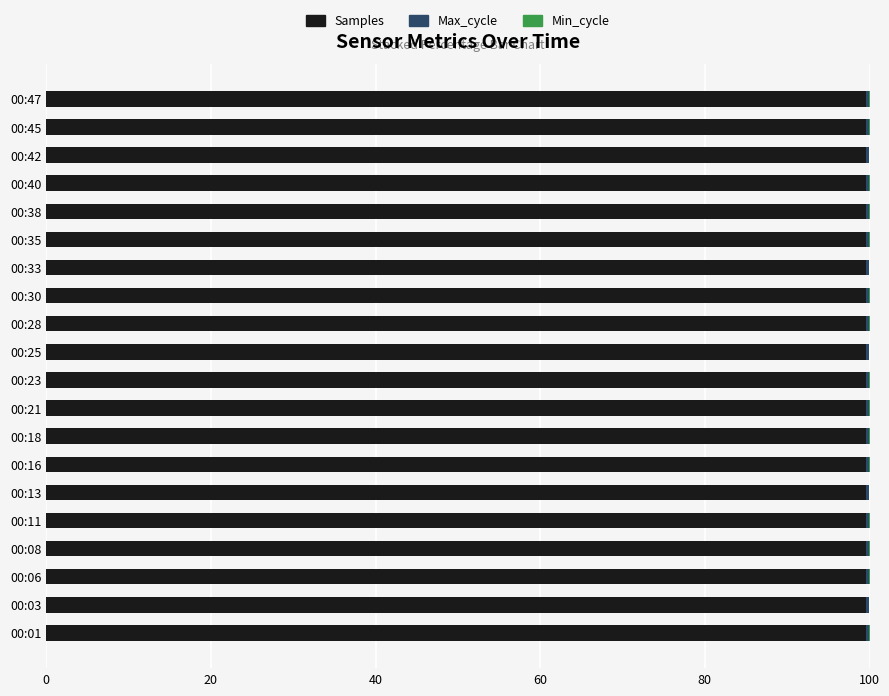

What is the maximum value for Samples?

99.6